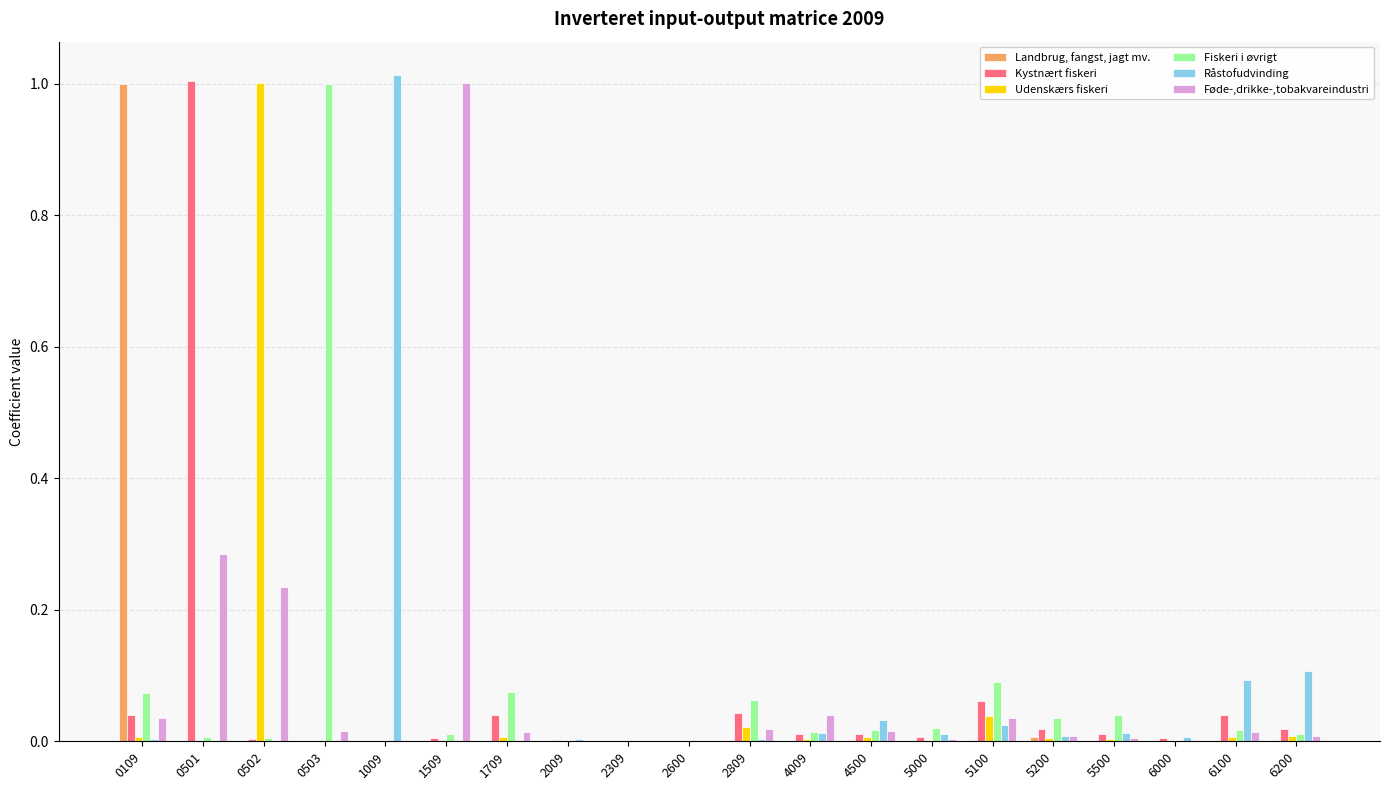

Are the bars grouped side by side (vs. stacked)?

Yes